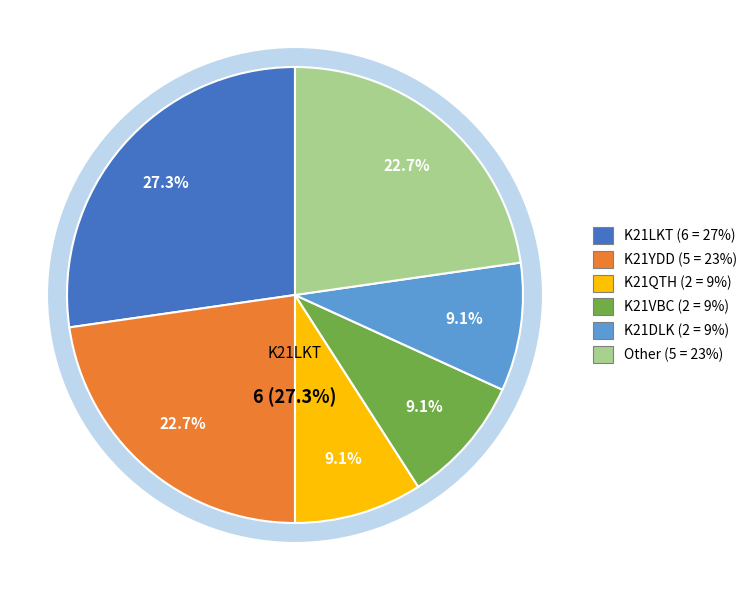

True or false: K21DLK accounts for 18% of the total.

False